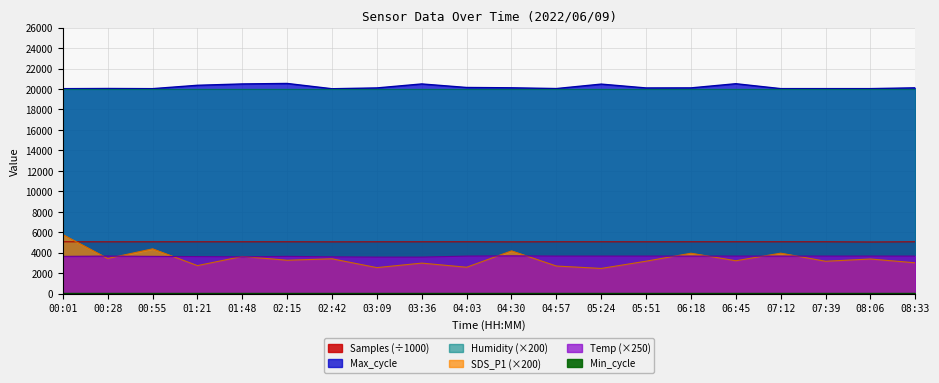

What value does the Max_cycle series have at 07:12?

20040.0